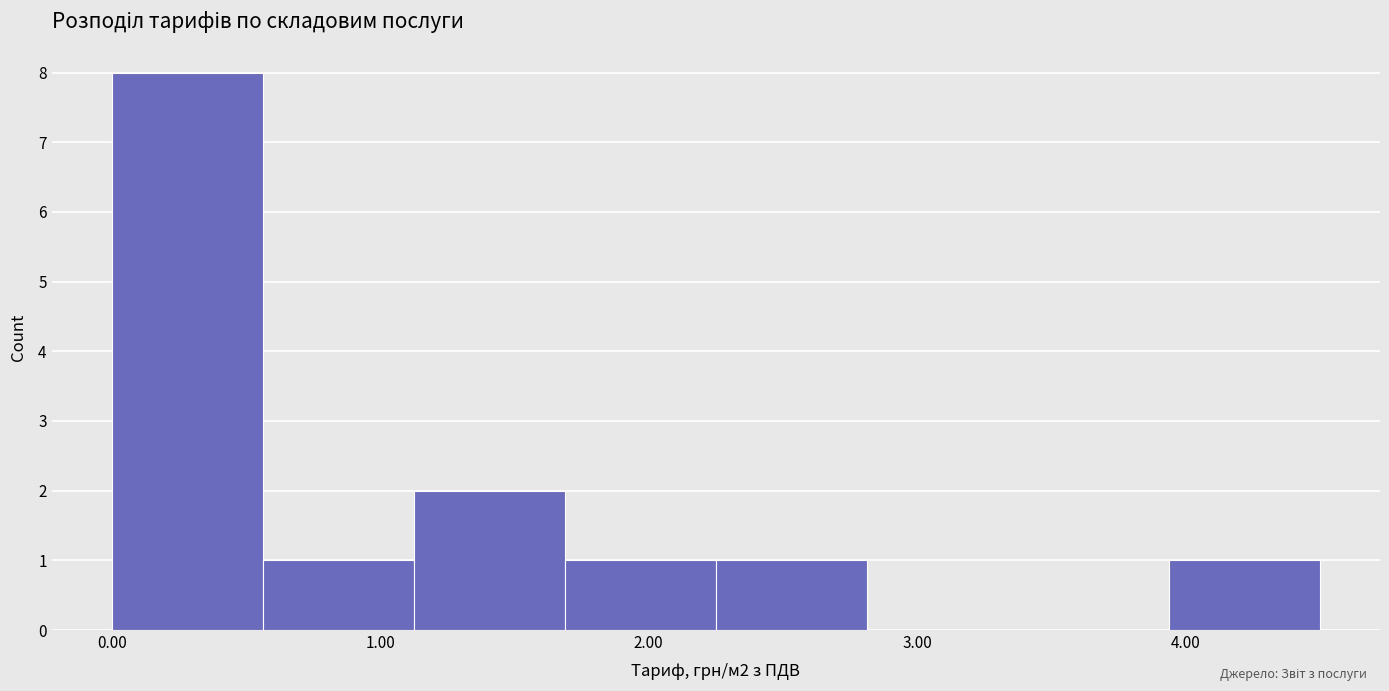

Which range on the x-axis has the tallest bar?

0.0 to 0.6